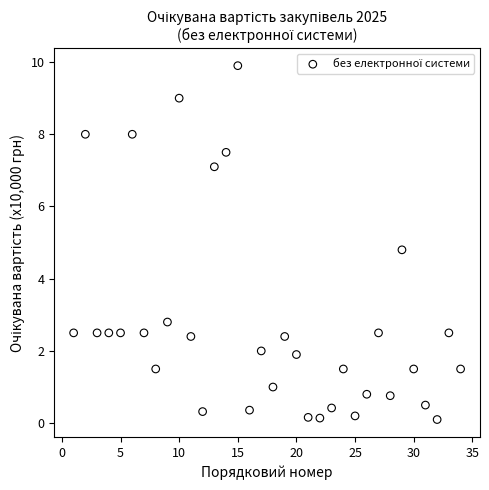

What Y value in the scatter plot is closest to 5?

4.8